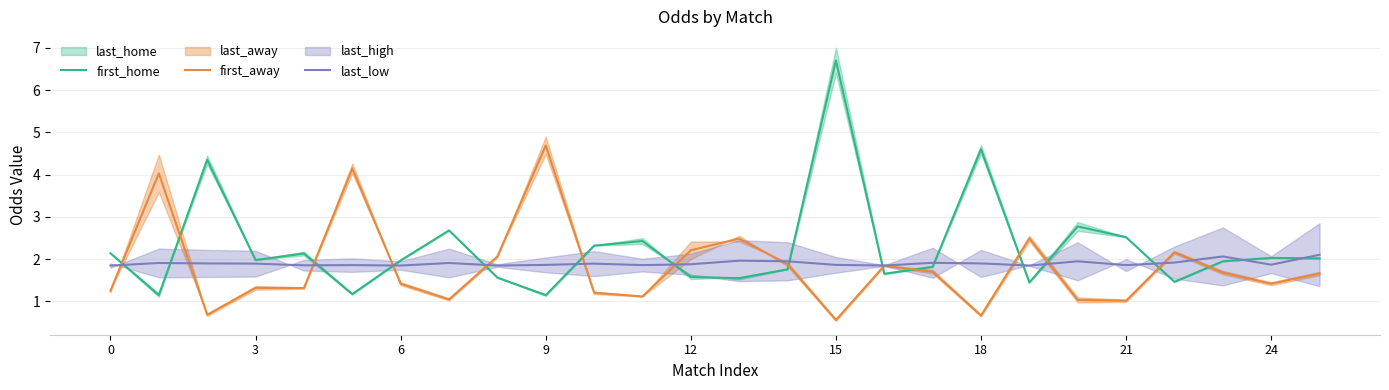

In last_low, how many points are higher than both neighbors (excluding endpoints)?

8